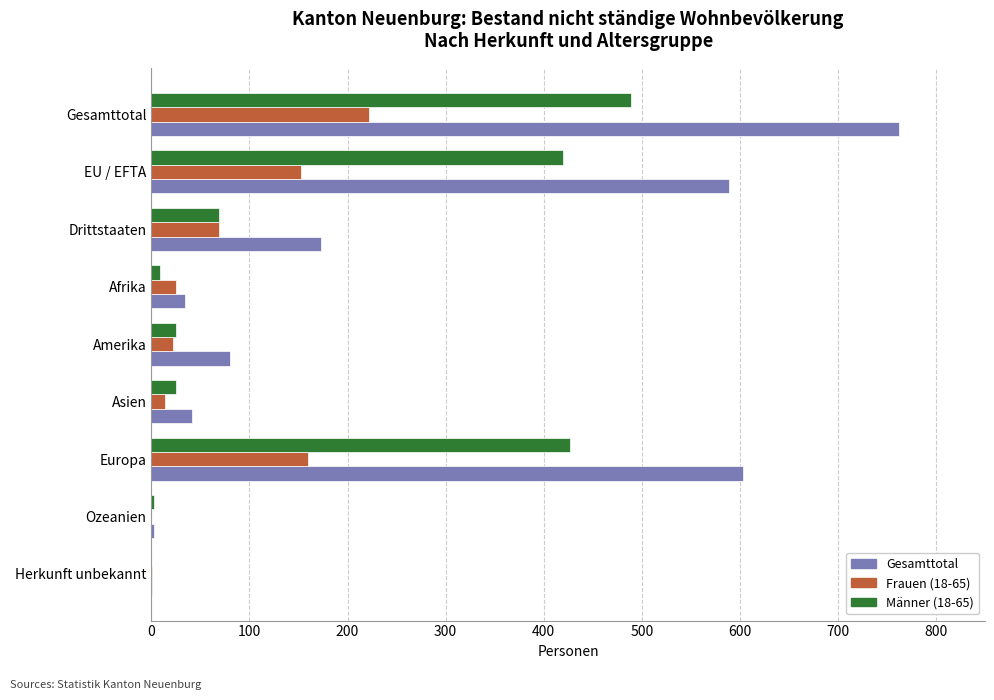

The value of Frauen (18-65) at EU / EFTA is 153. True or false?

True